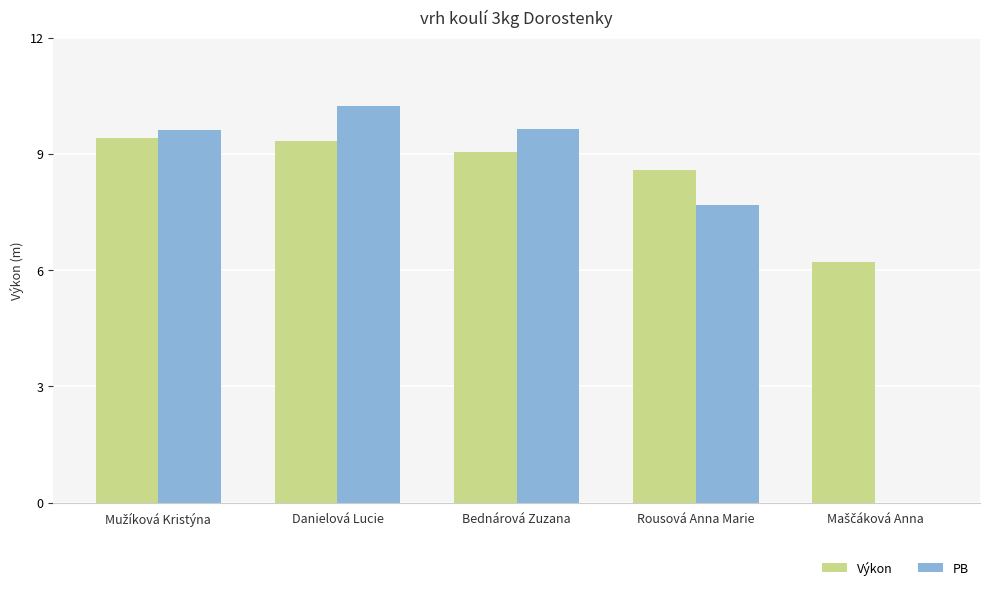

True or false: Výkon has a value of 3.7 at Bednárová Zuzana.

False